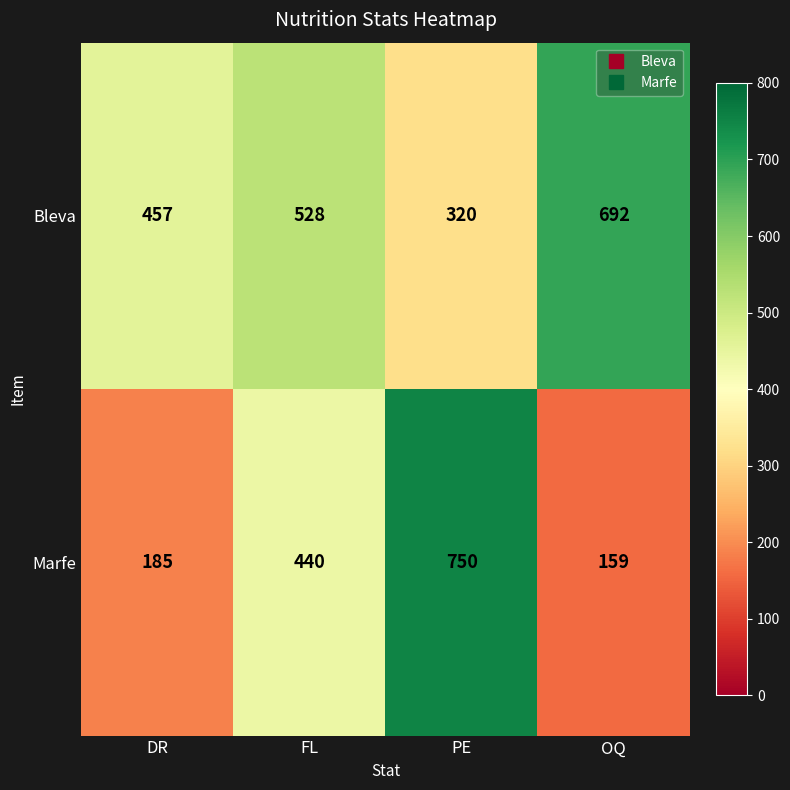

What is the difference between the second highest and minimum values in the Bleva series?

208